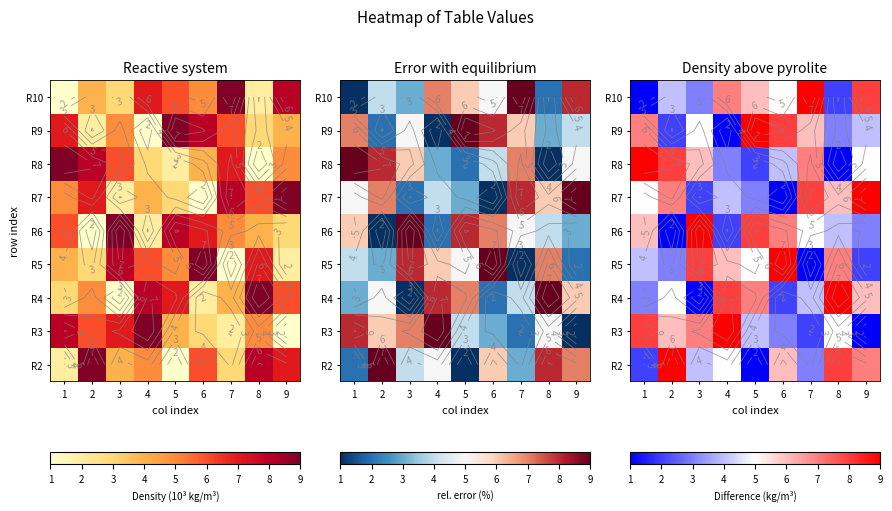

How many distinct data groups are displayed?

9